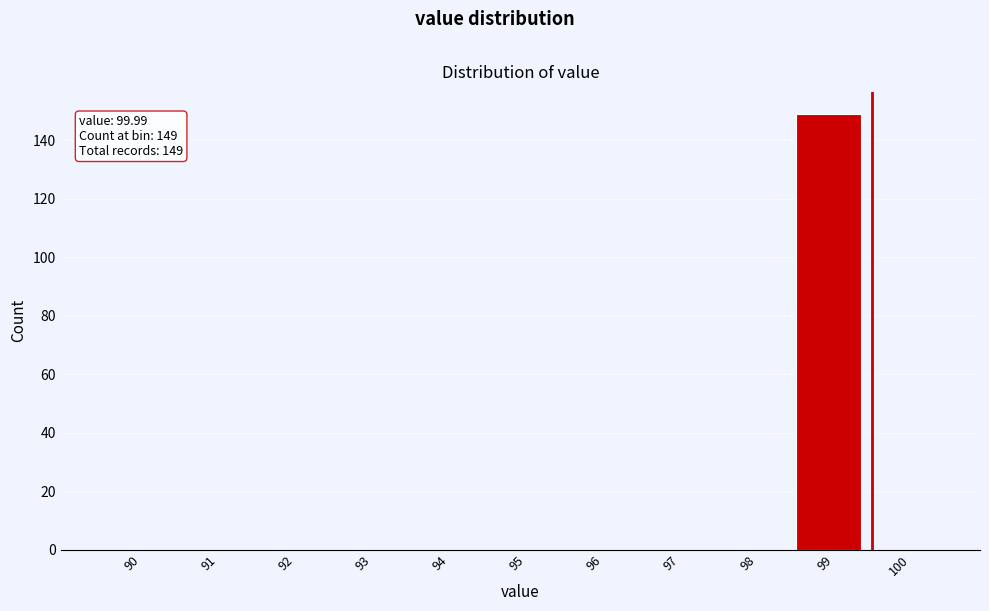

Reading left to right, transcribe all the data shown in this chart.

90=0	91=0	92=0	93=0	94=0	95=0	96=0	97=0	98=0	99=149	100=0